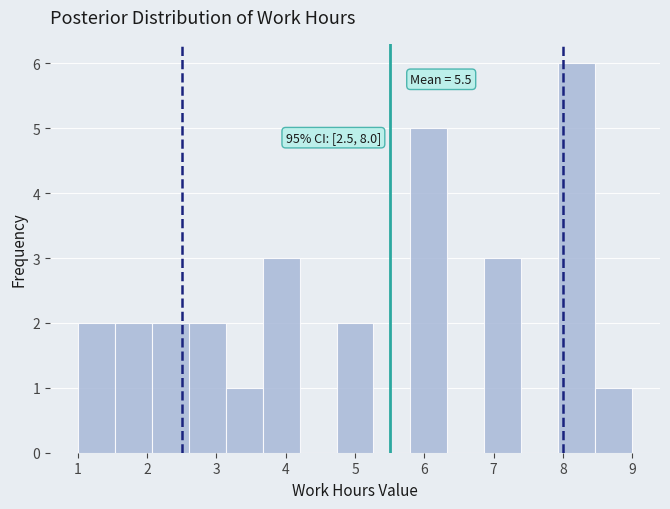

Over which range of the x-axis is the bar tallest?

7.9 to 8.5